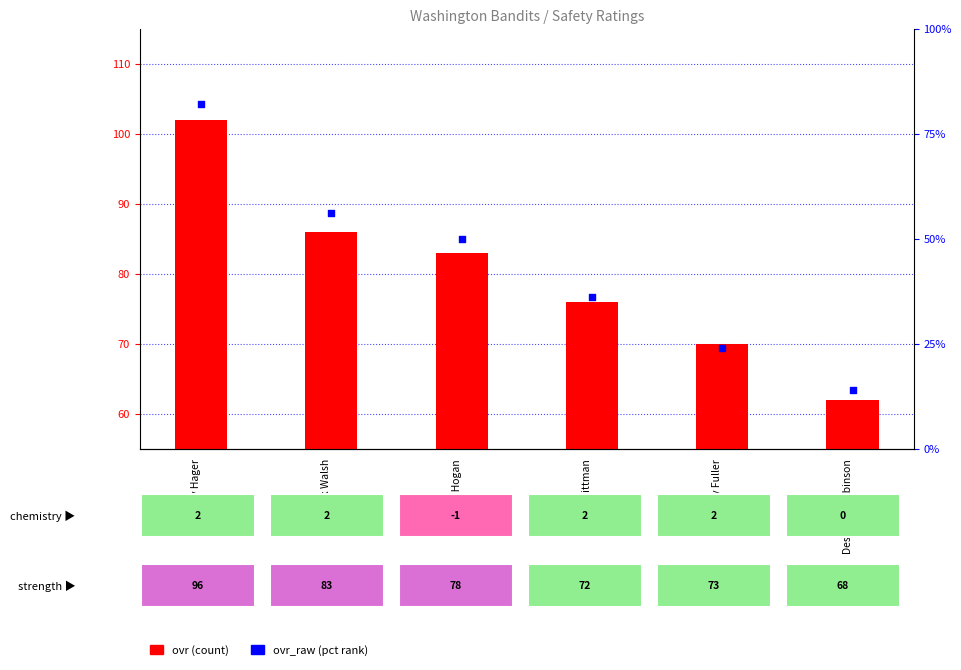

Which series reaches the minimum Y coordinate?

ovr_raw (pct)